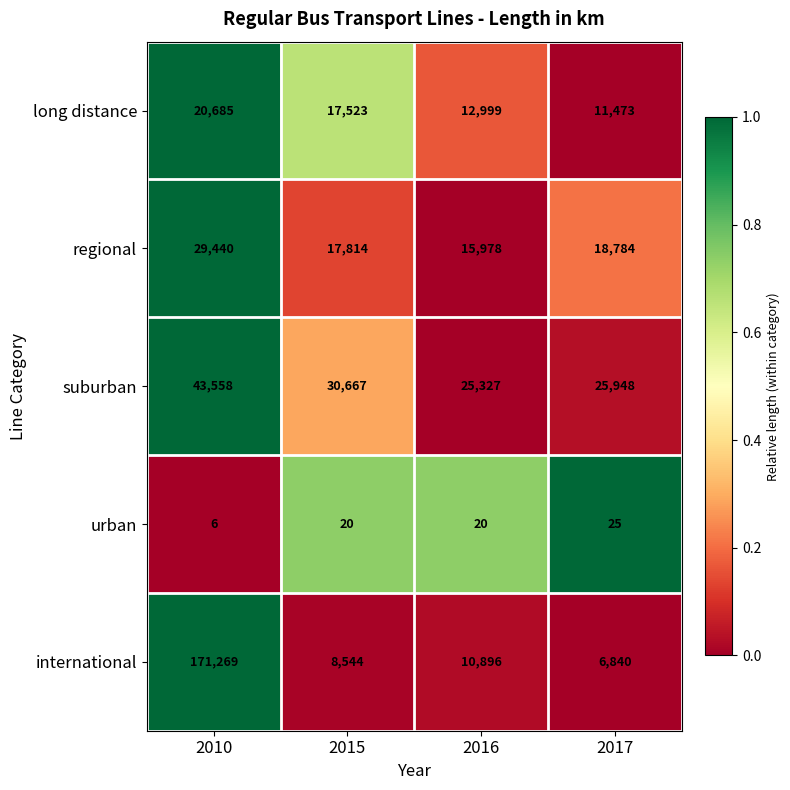

The value of suburban at 2015 is 30667. True or false?

True